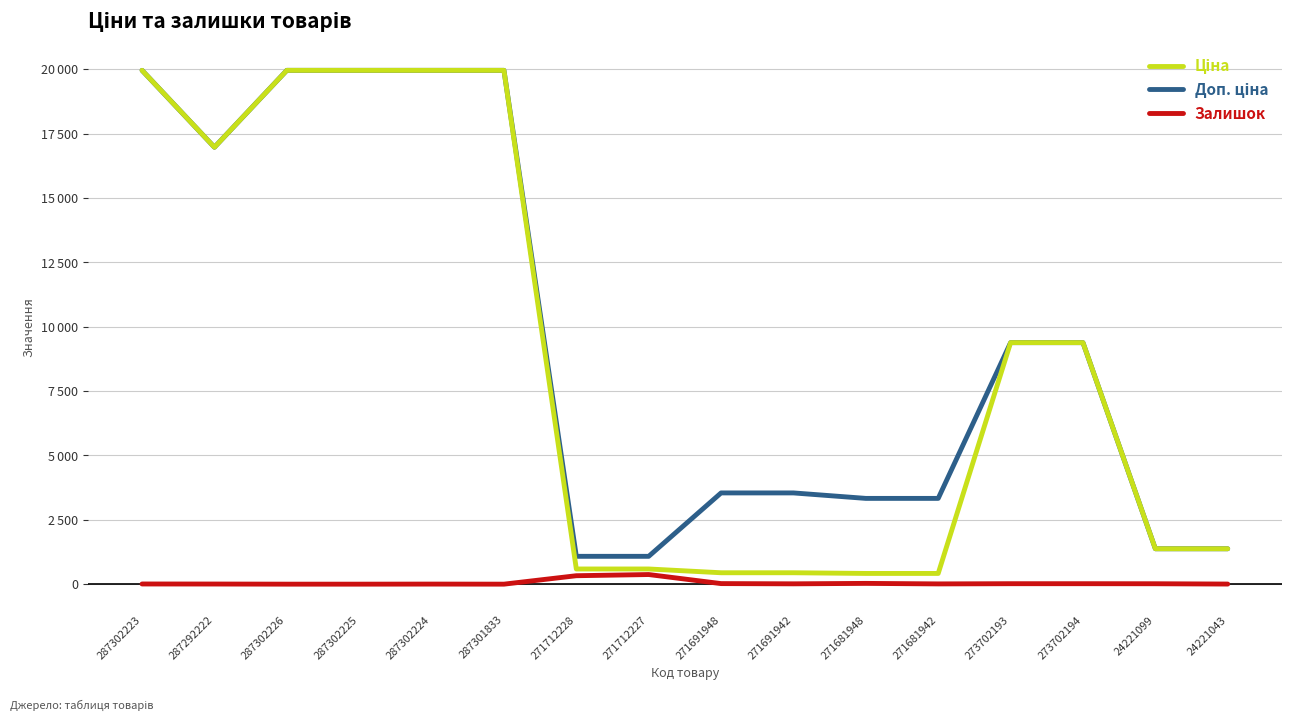

Between 24221099 and 287302223, which is larger?

287302223